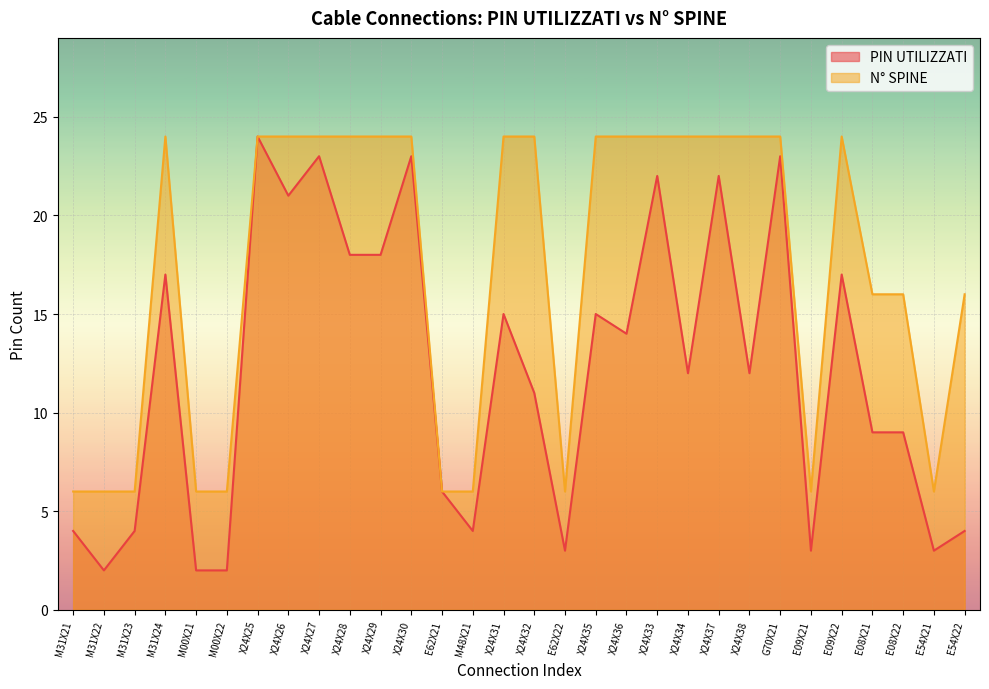

What is the label of the 3rd point from the left?

M31X23